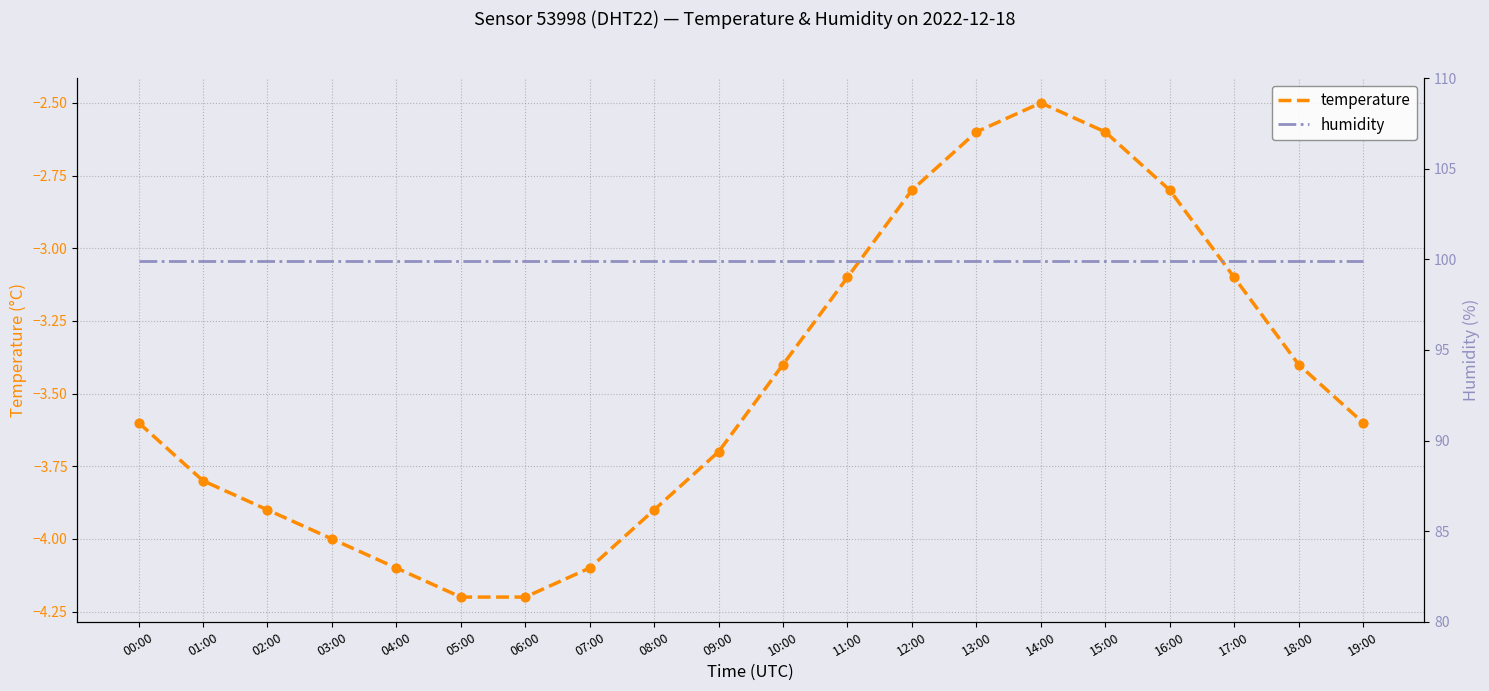

Which series has the largest total across all categories?

humidity